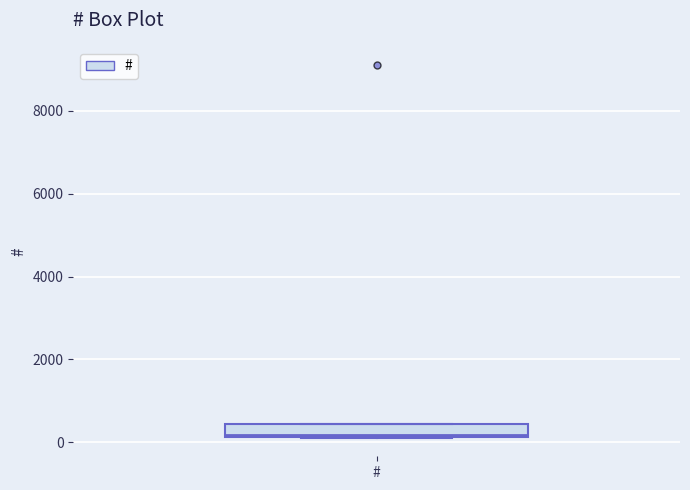

Transcribe this box plot: give where the median line is, the range the box spans, and where the two whiskers end, as read against the y-axis. The values are not printed on the chart, so give them approximately, as read against the axis.

median 200, box 200 to 400, whiskers 200 to 400